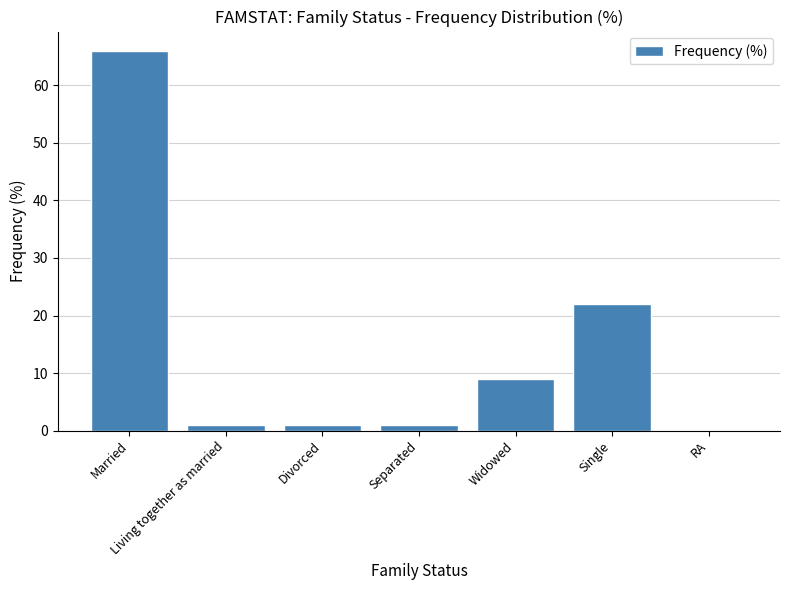

What is the sum of all values?

100